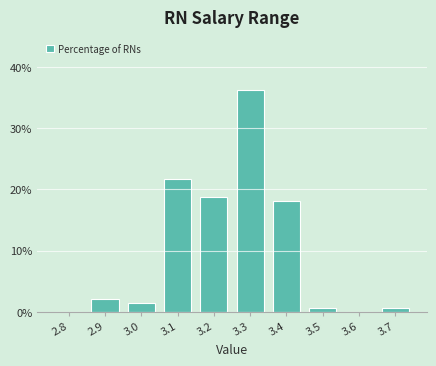

Reading left to right, transcribe all the data shown in this chart.

2.8=0.0	2.9=2.2	3.0=1.4	3.1=21.7	3.2=18.8	3.3=36.2	3.4=18.1	3.5=0.7	3.6=0.0	3.7=0.7